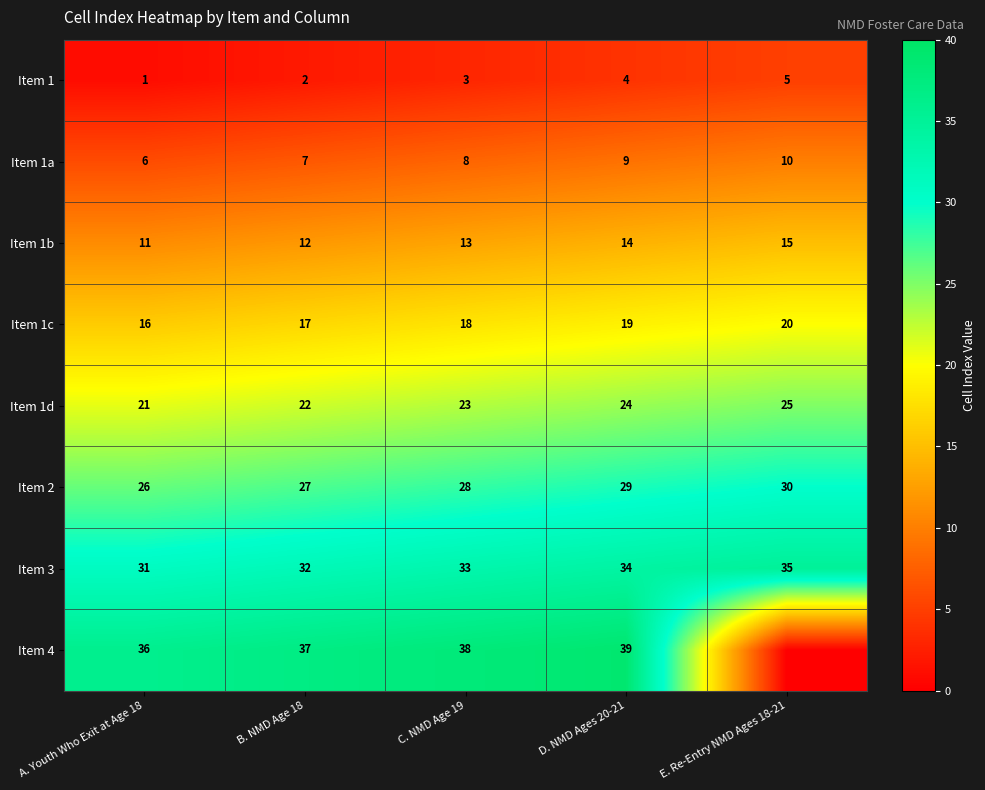

What is the difference between the highest and lowest values at D. NMD Ages 20-21?

35